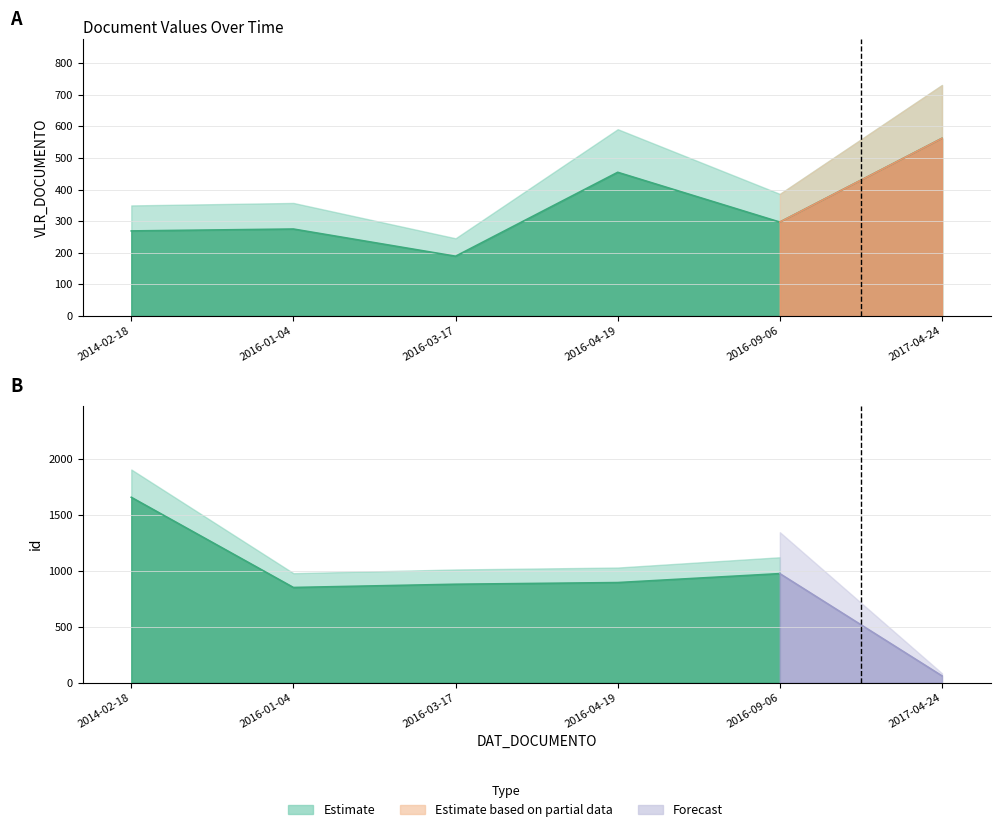

Approximately how many times larger is the value at 2016-03-17 compared to 2016-09-06?

0.6